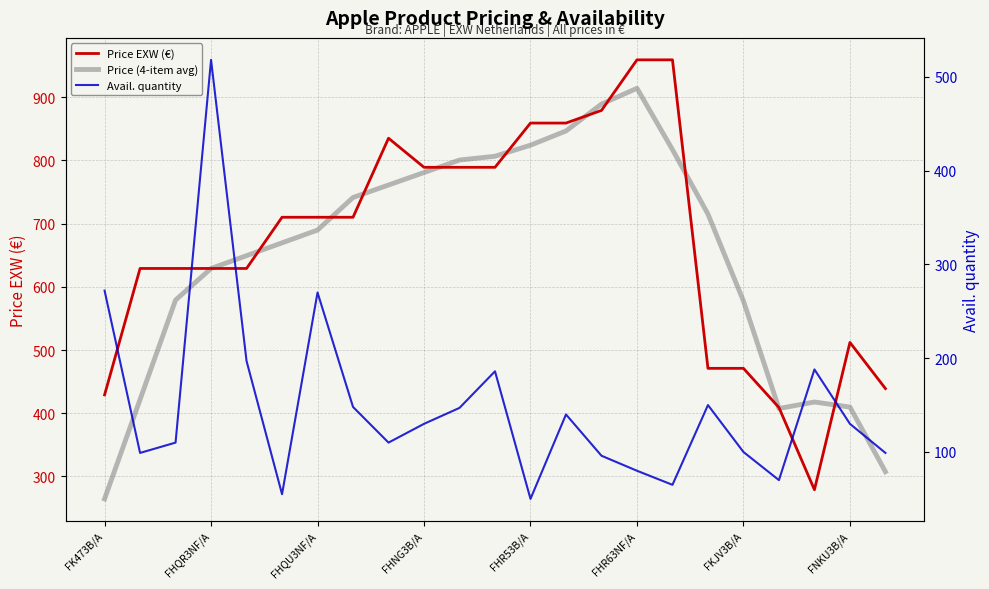

What is the spread (max minus min) of values at 19?

339.0